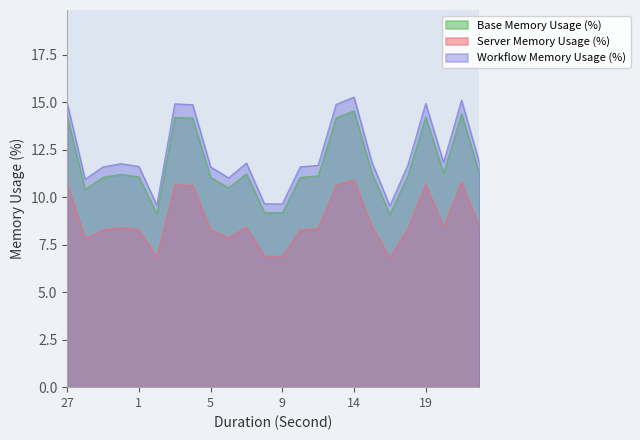

How many data points in Workflow Memory Usage (%) are less than 11?

6